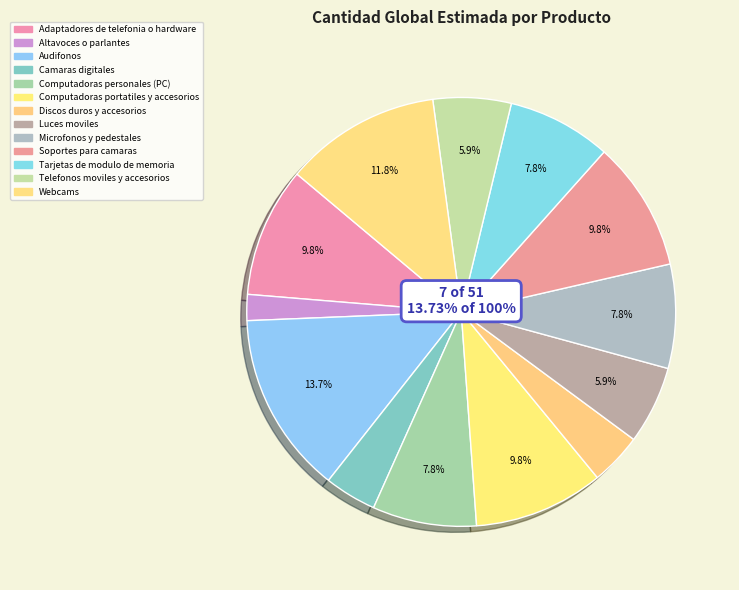

To the nearest percent, what is the difference between the largest and smallest slice percentages?

12%